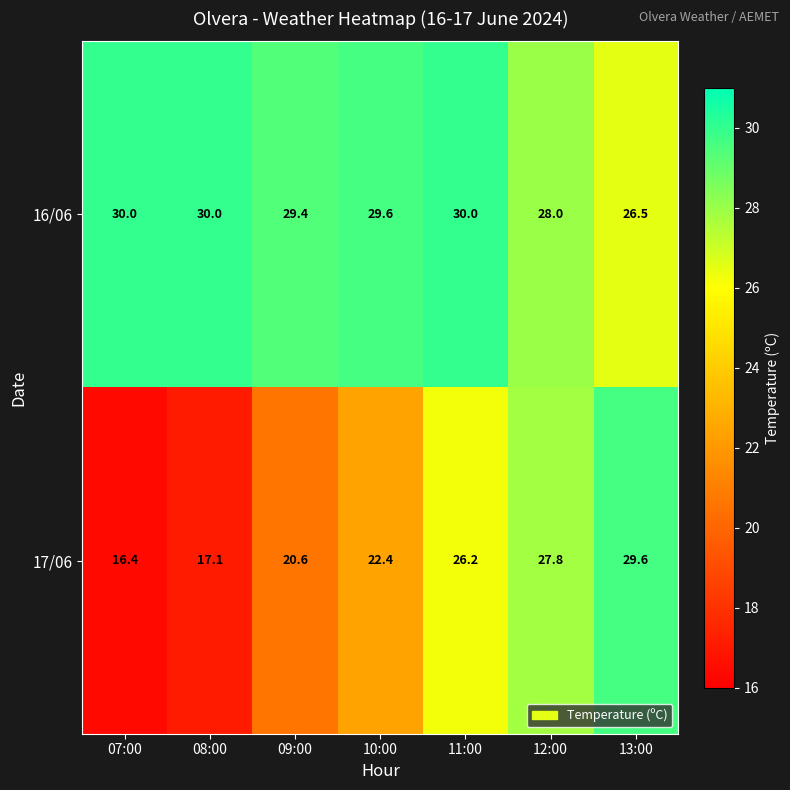

The 17/06 series shows 7.0 at 13:00. True or false?

False